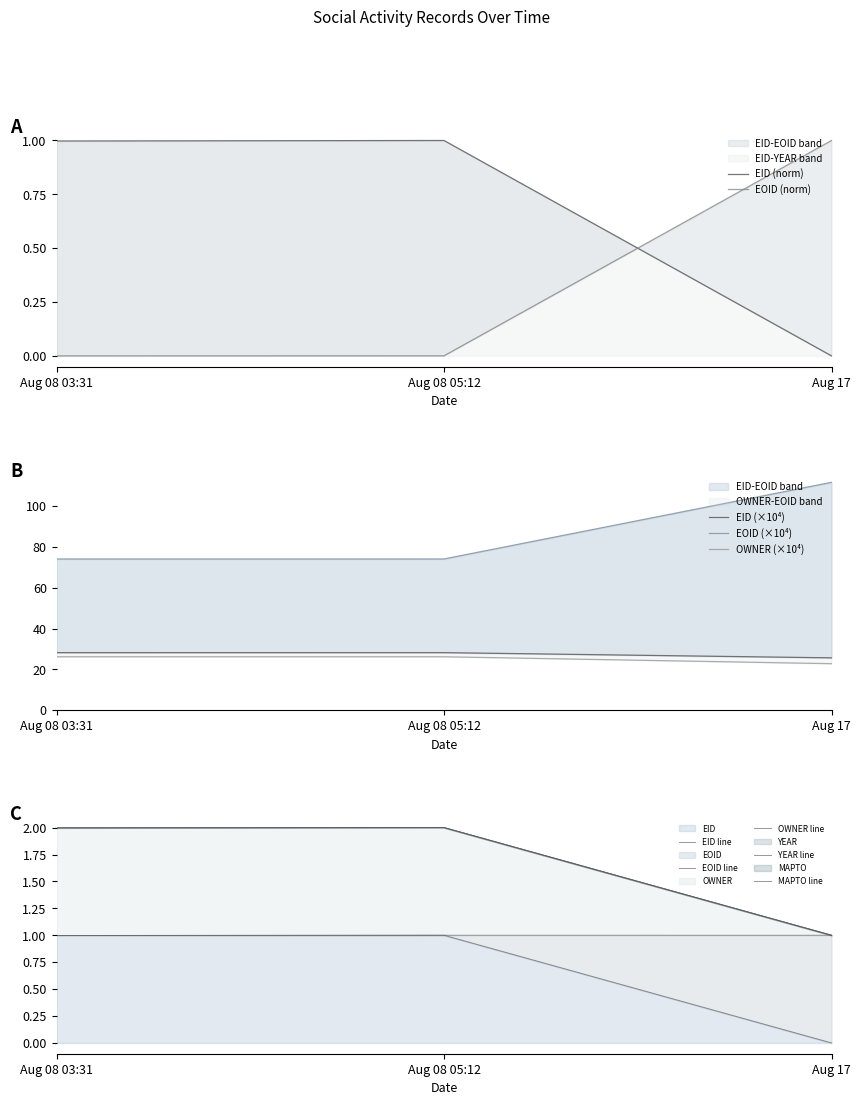

The EID series shows 1.0 at Aug 08 05:12. True or false?

True